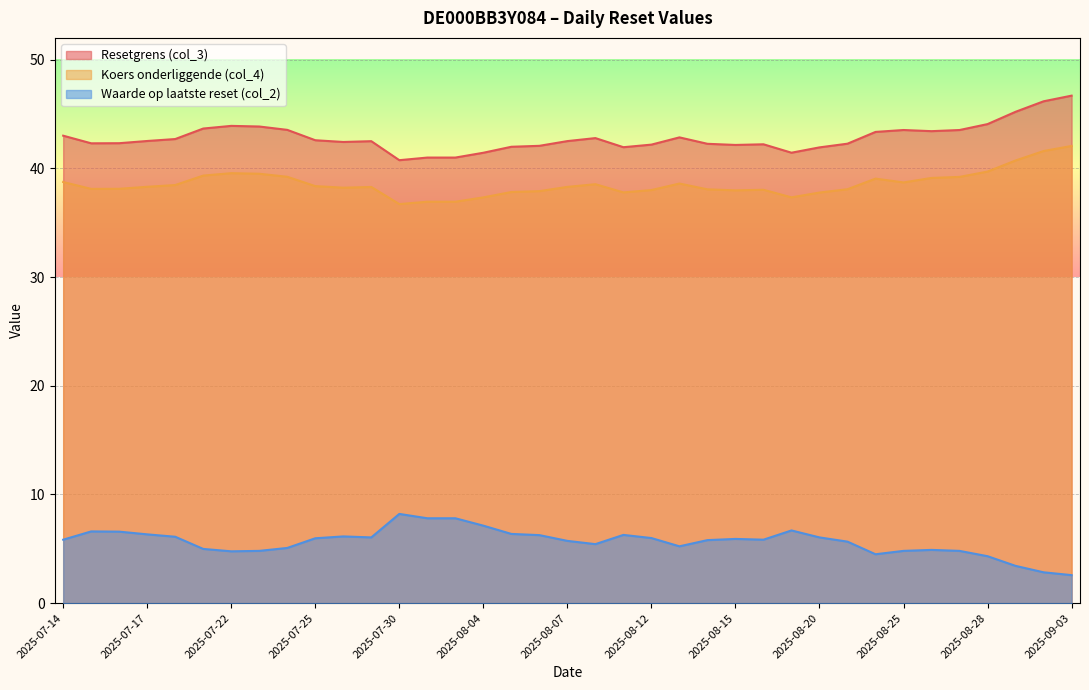

At which category does Koers onderliggende (col_4) reach its first local peak?

2025-07-22